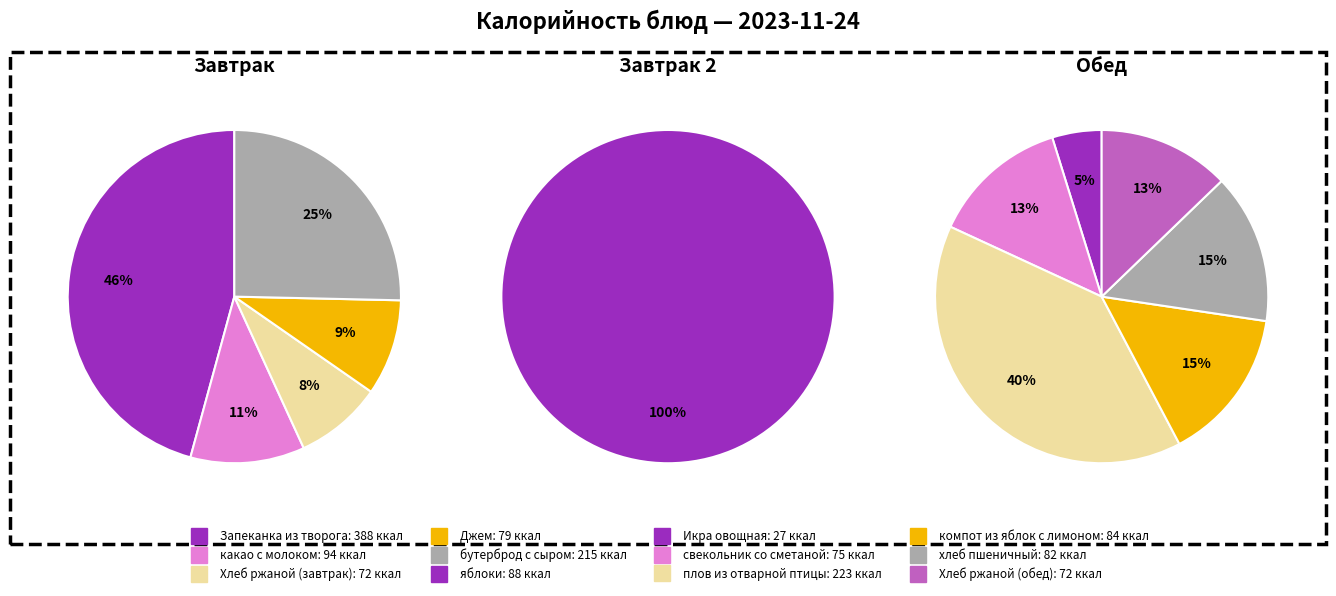

Does any single category account for the majority?

No